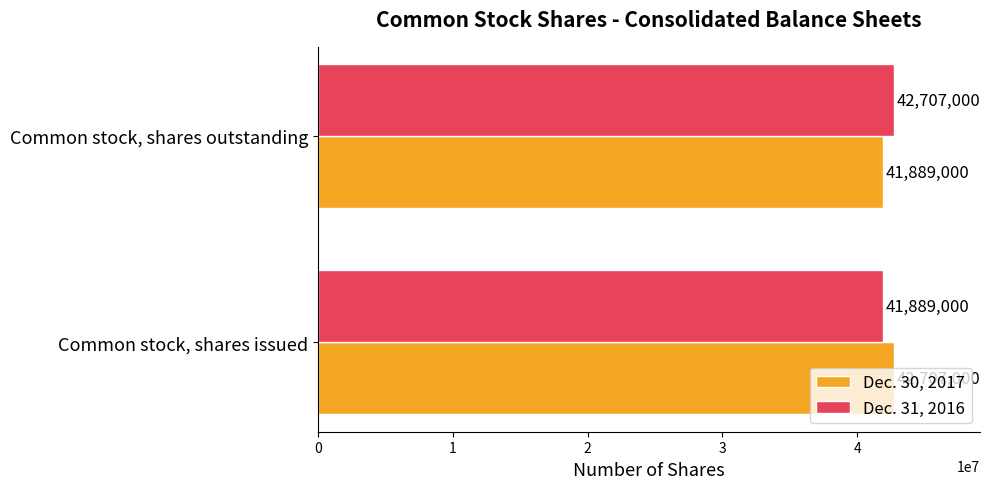

What is the minimum value shown in the chart?

41889000